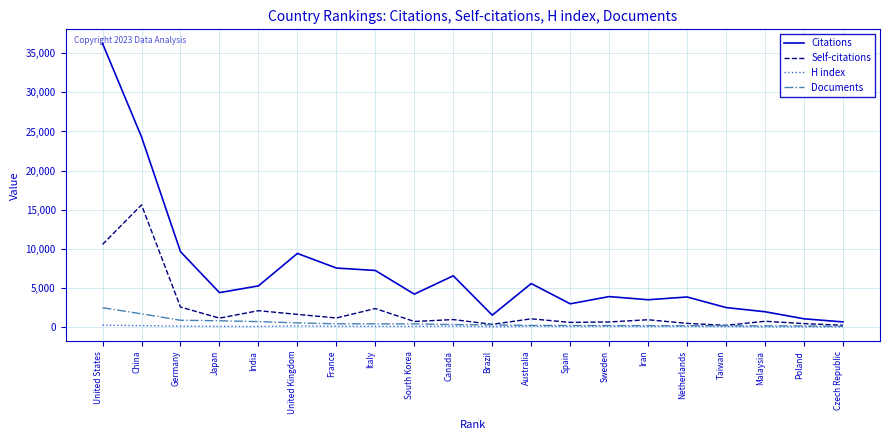

At which category is the sum across all series the highest?

United States